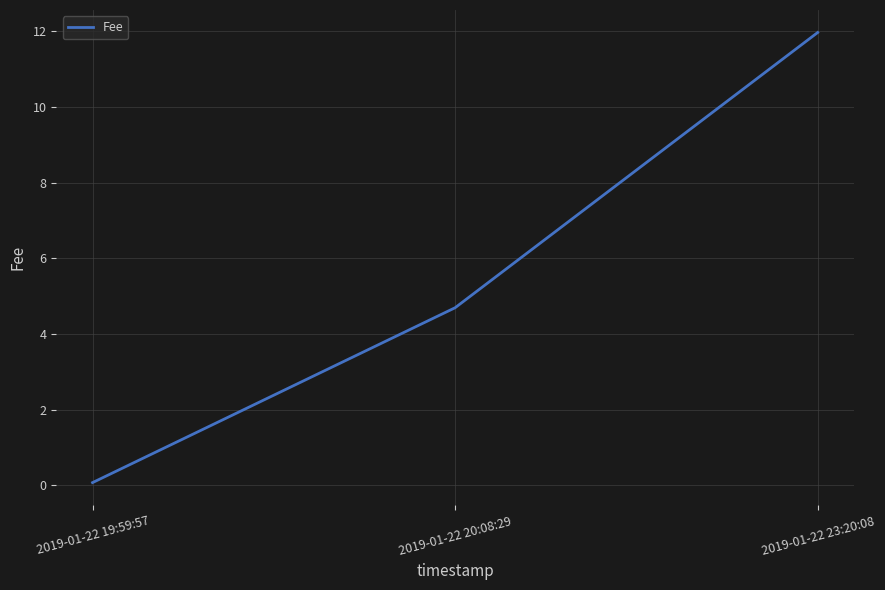

Is it true that the value at 2019-01-22 23:20:08 is 15.9?

False